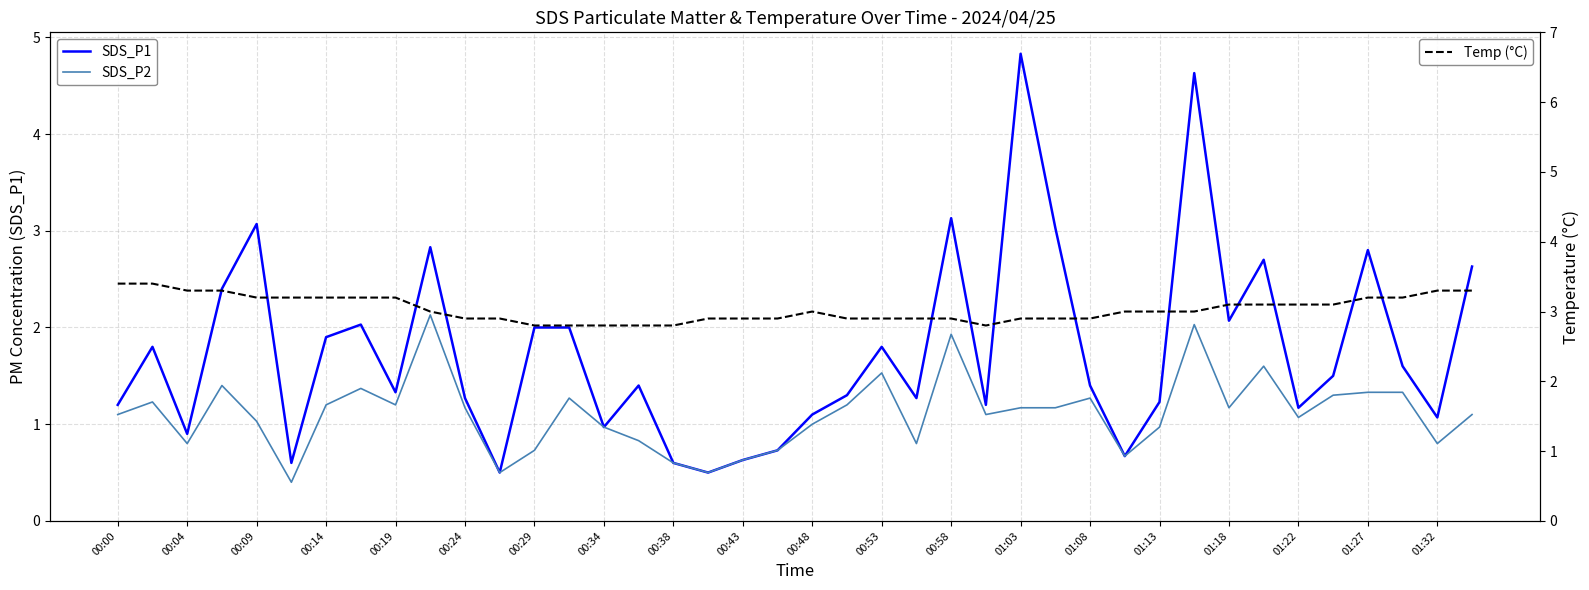

Does the chart display data point markers on the line(s)?

No